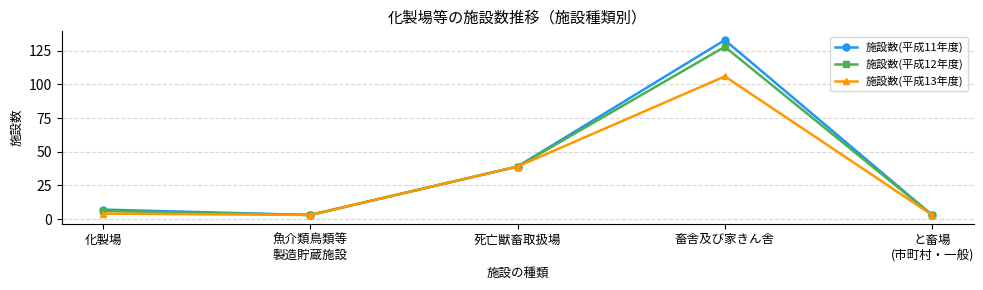

What is the sum of all 施設数(平成13年度) values?

155